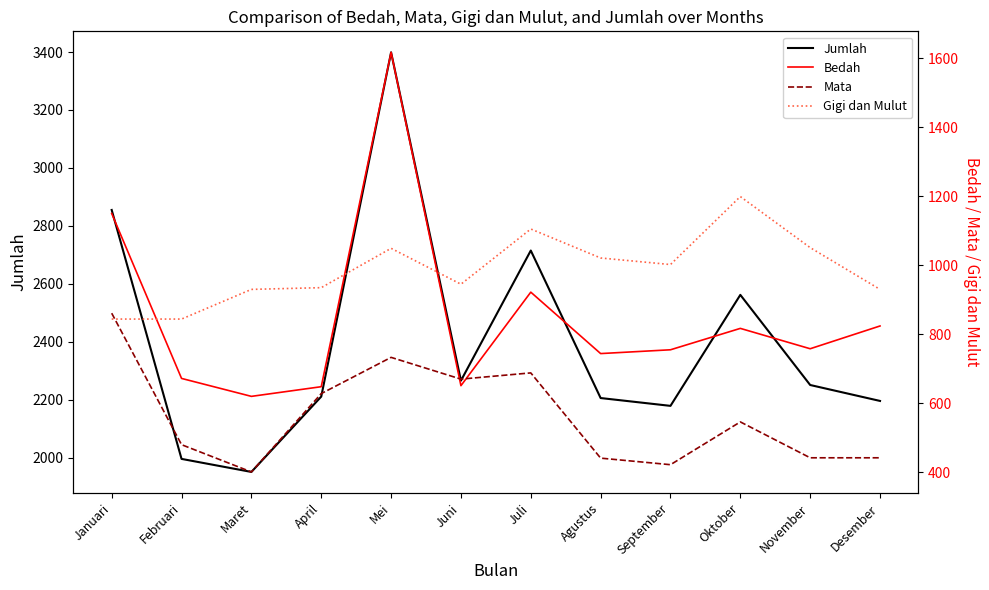

At which category does the chart reach its minimum across all series?

Maret